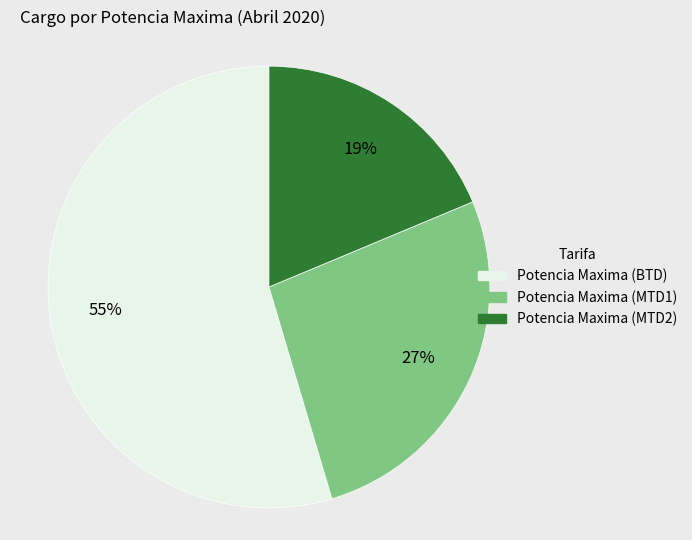

To the nearest percent, what portion does Potencia Maxima (MTD1) represent?

27%